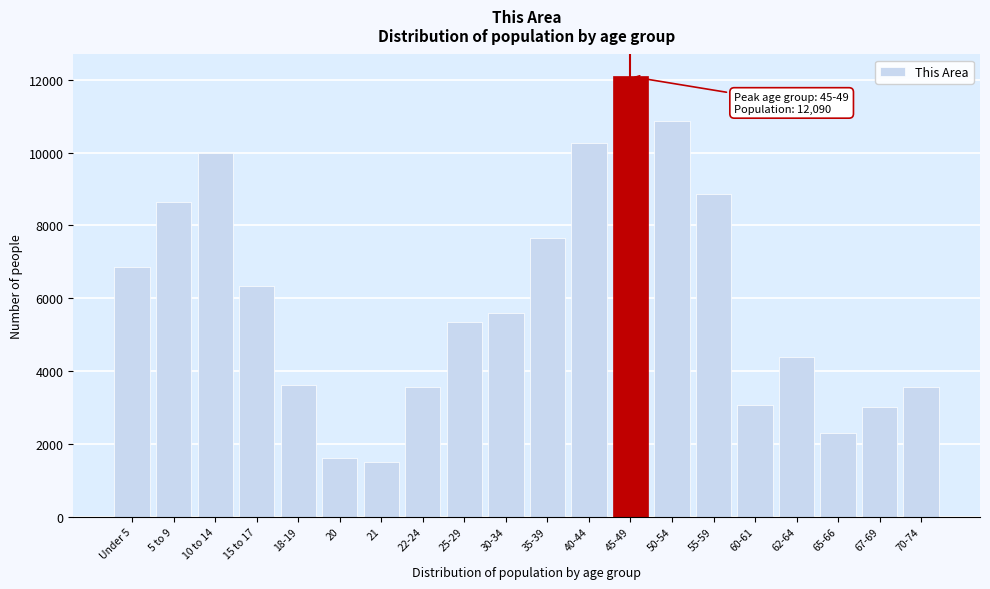

What is the value of the 11th bar from the left?

7655